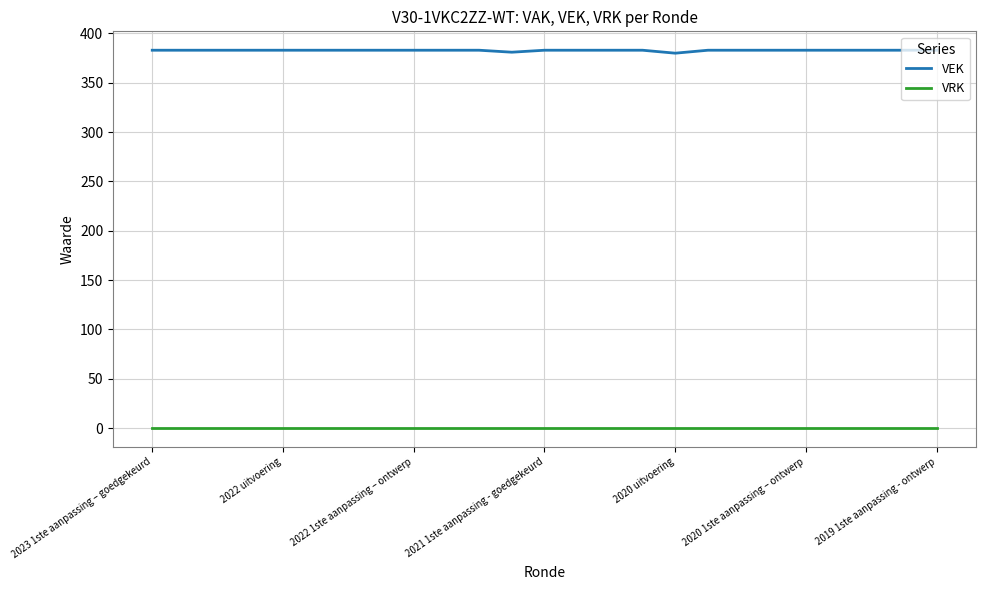

What is the highest value of the VEK series?

383